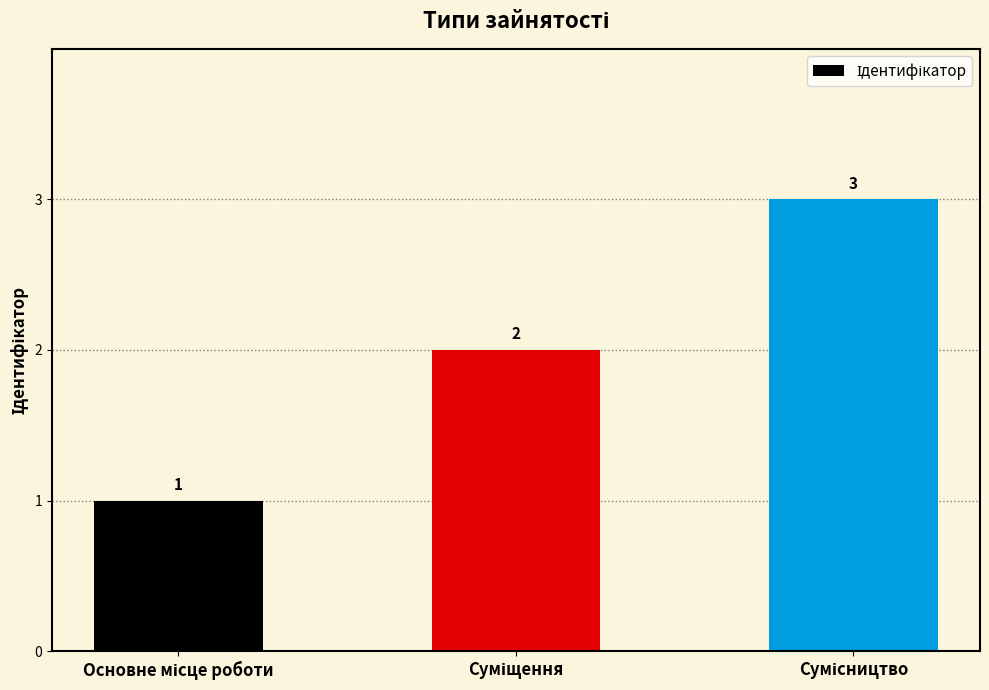

What is the average value?

2